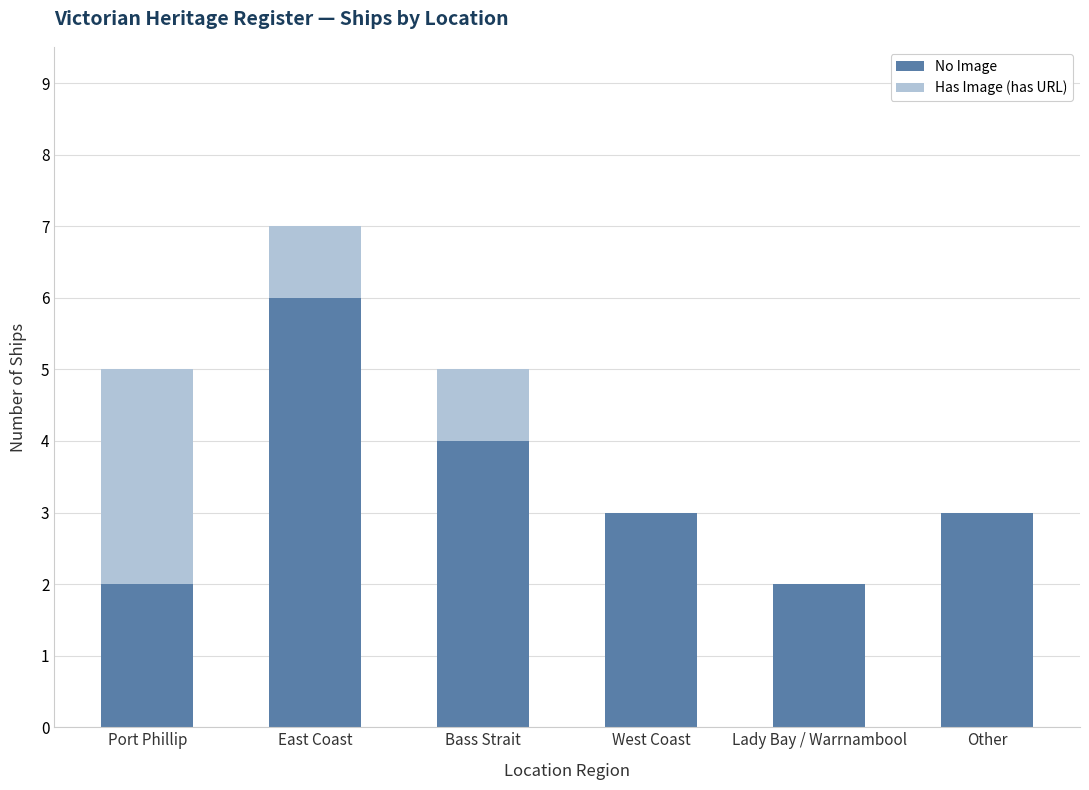

What is the sum of all No Image values?

20